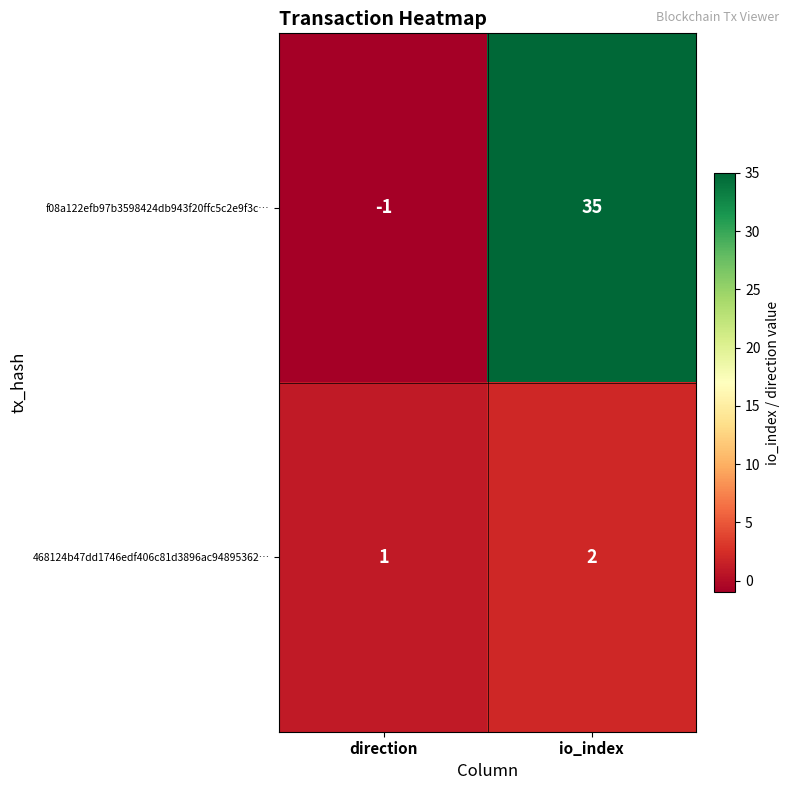

At which category does the chart reach its minimum across all series?

direction